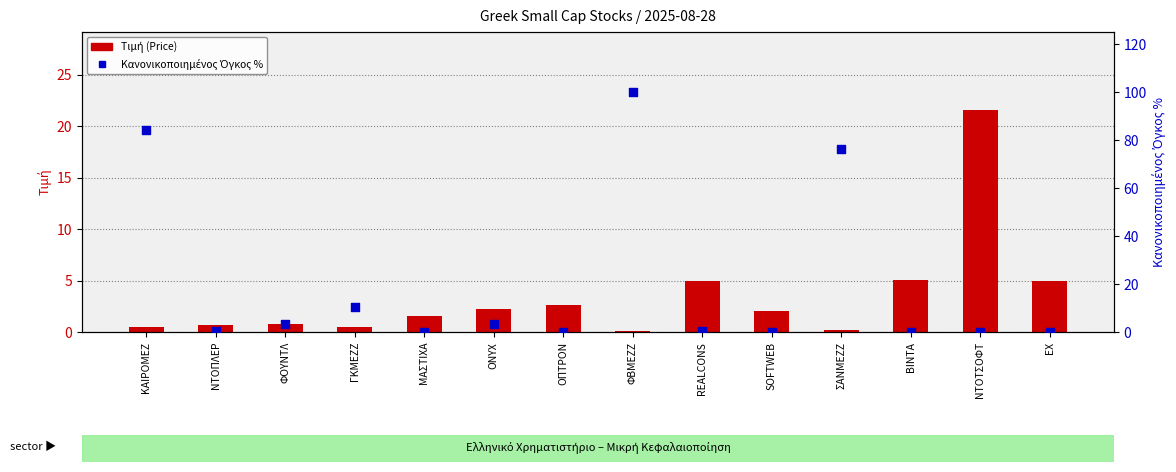

What is the total value across all series at ΒΙΝΤΑ?

5.2